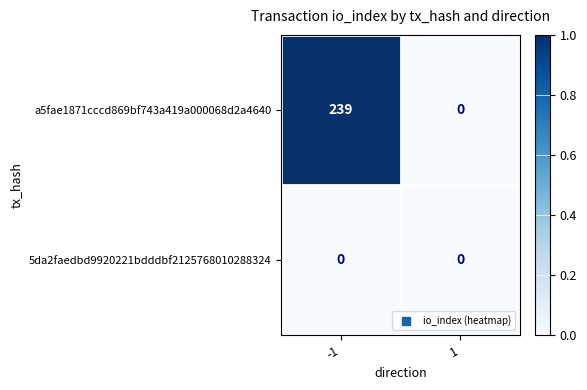

Which series has the widest spread of values?

a5fae1871cccd869bf743a419a000068d2a4640